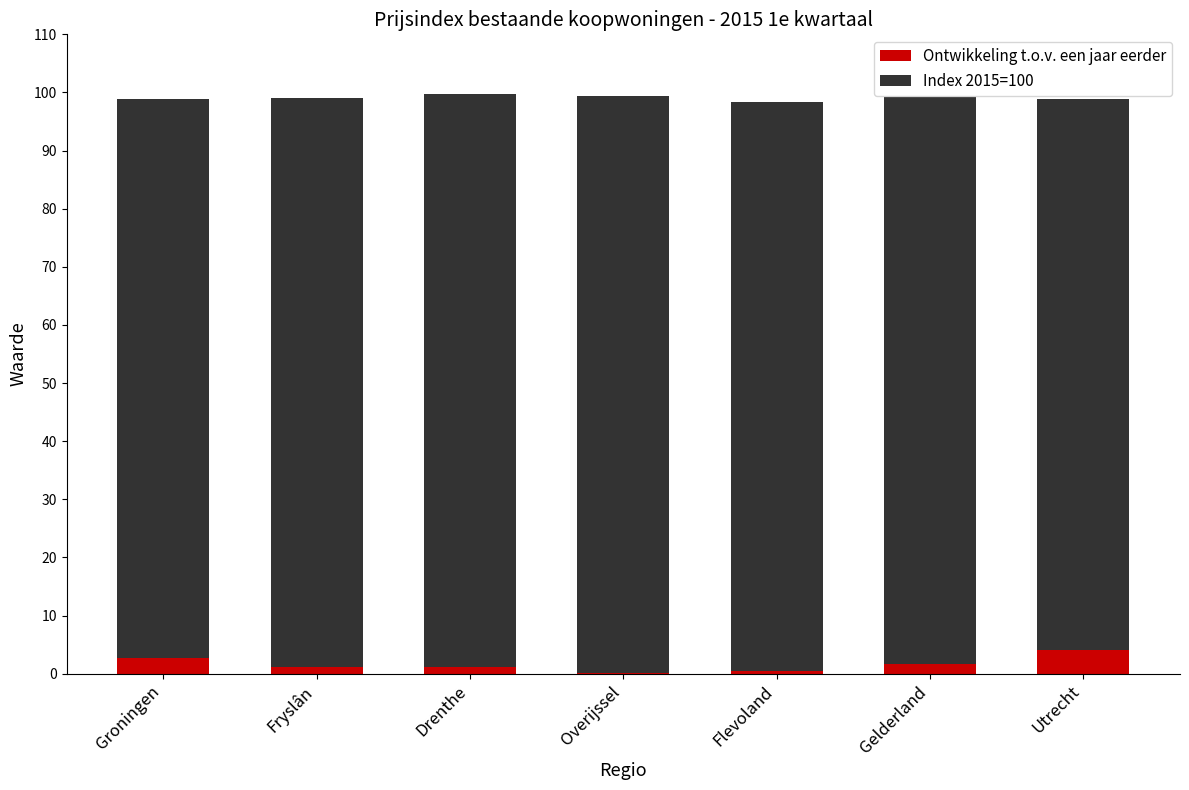

The value of Ontwikkeling t.o.v. een jaar eerder at Utrecht is 4.1. True or false?

True